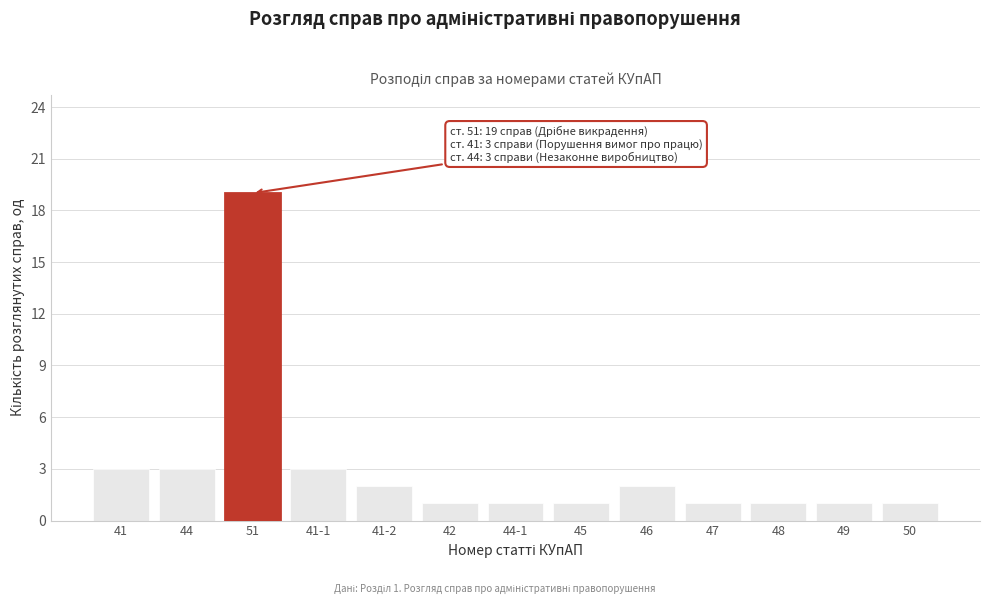

Reading right to left, what are all the values shown in this chart?

50=1	49=1	48=1	47=1	46=2	45=1	44-1=1	42=1	41-2=2	41-1=3	51=19	44=3	41=3